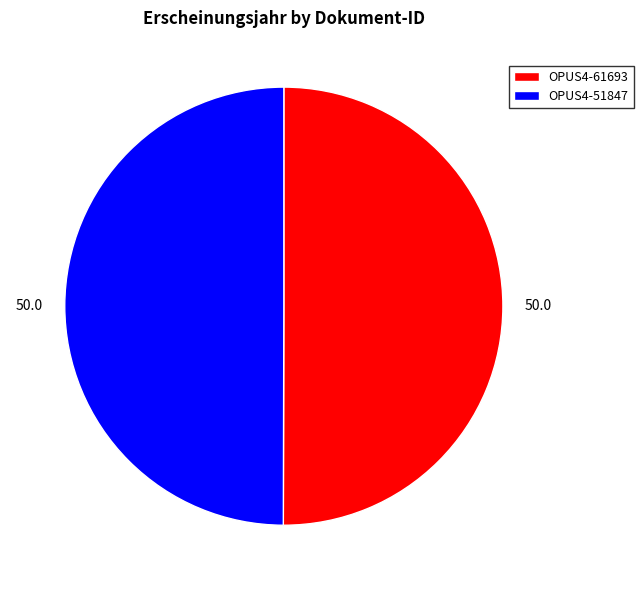

What is the ratio of the value at OPUS4-61693 to the value at OPUS4-51847?

1.0